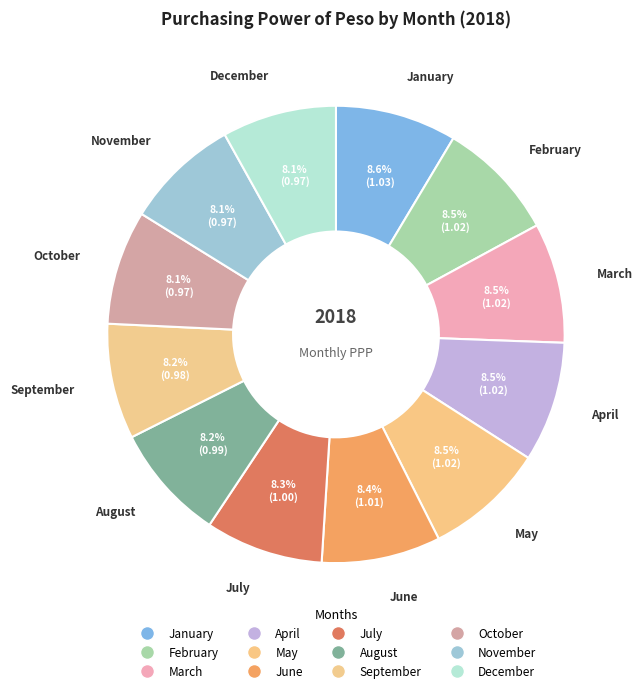

Which category has the smallest portion of the pie?

October